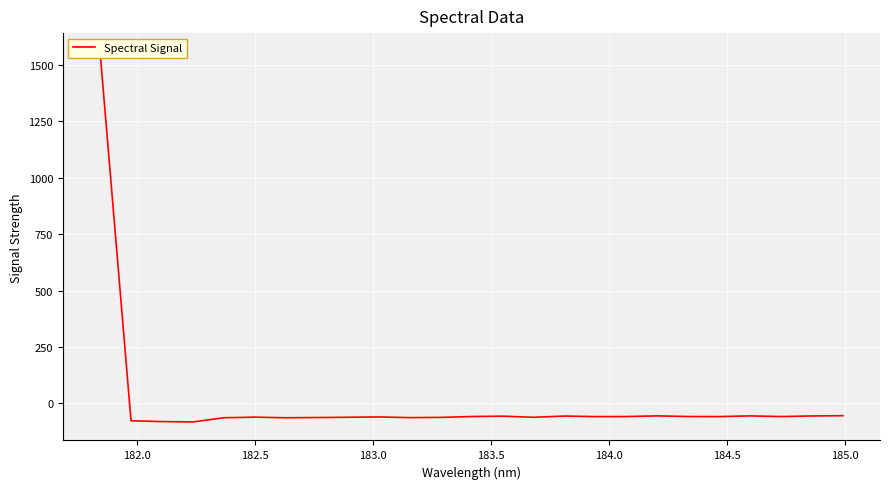

What is the average value?

3.2